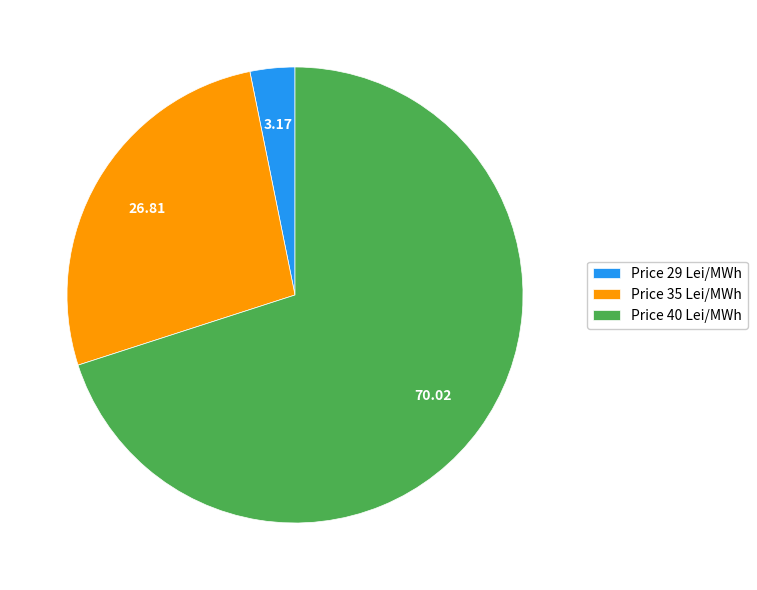

Do Price 40 Lei/MWh and Price 35 Lei/MWh together represent more than half of the pie?

Yes